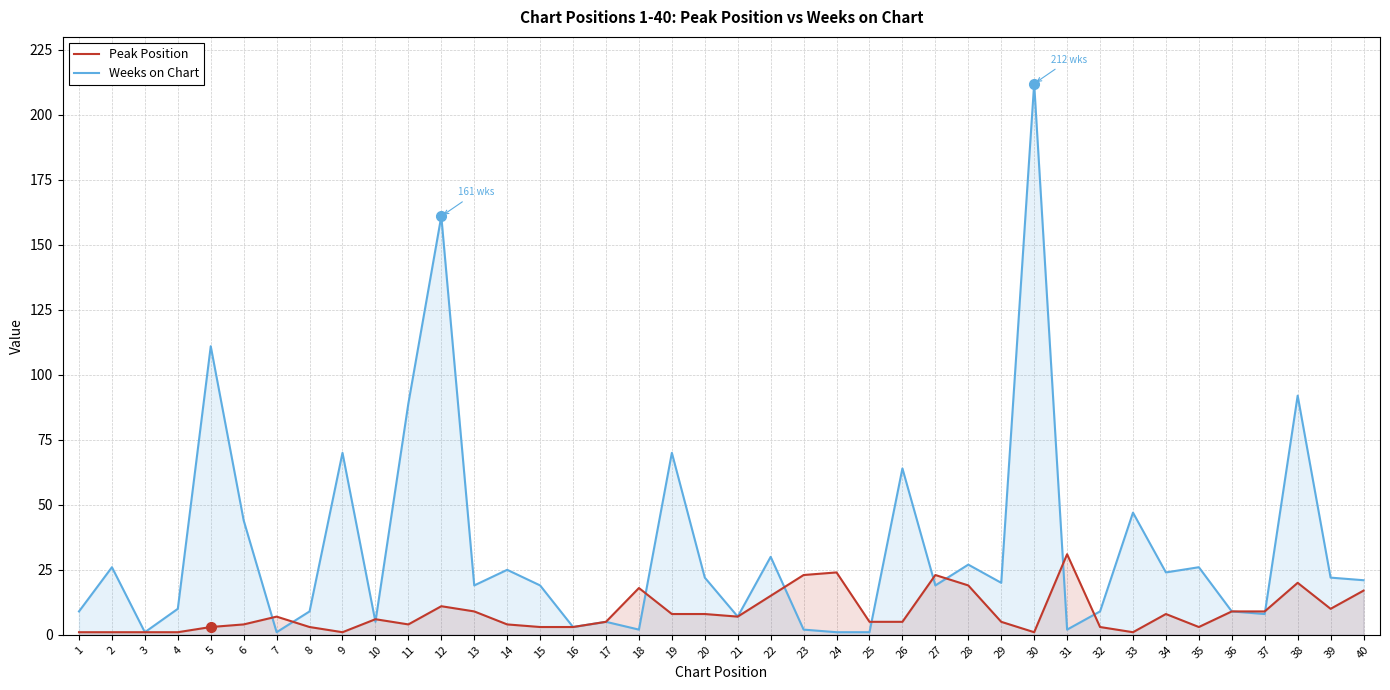

How many lines are shown in the chart?

2